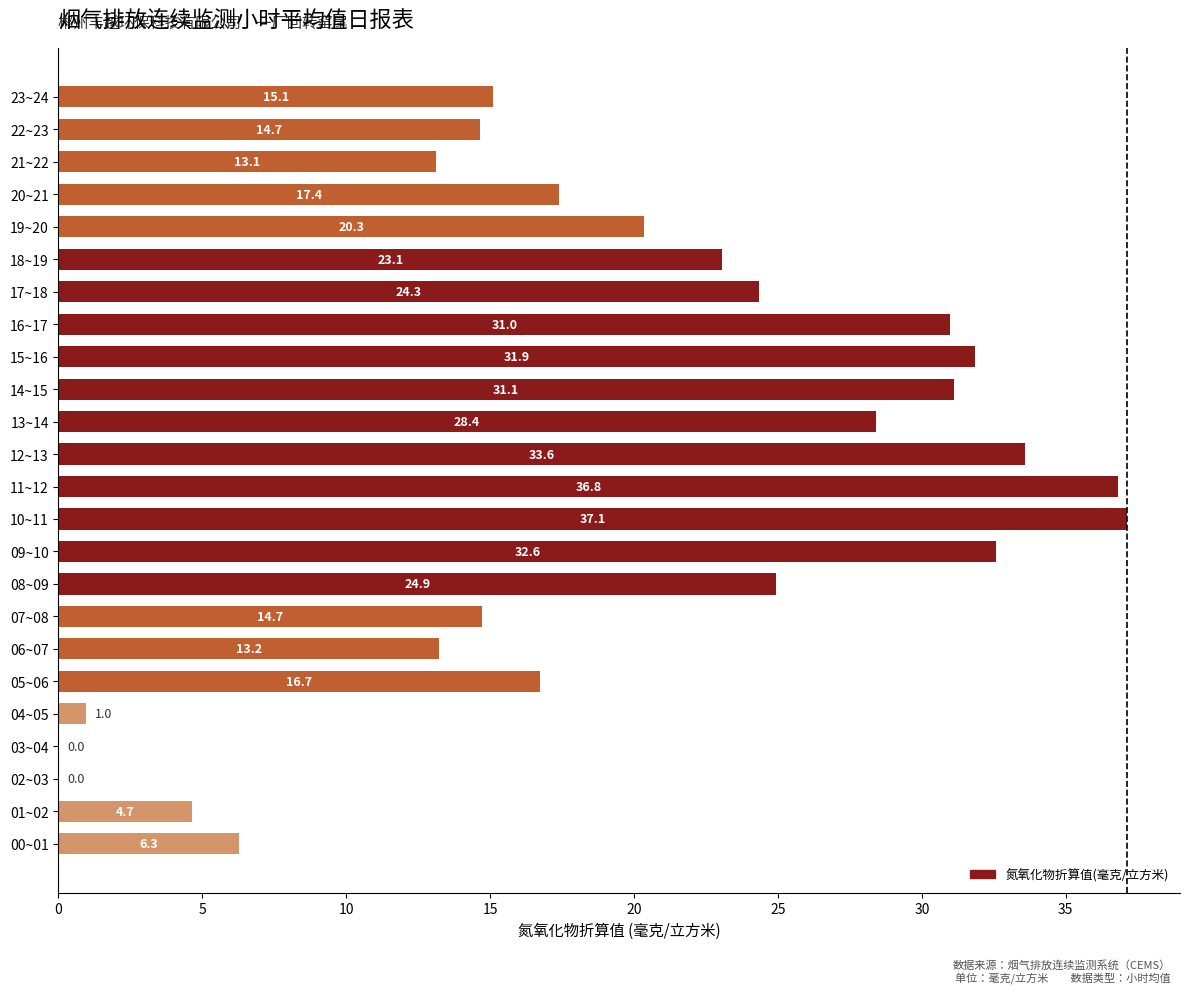

Reading bottom to top, what are all the values shown in this chart?

00~01=6.3	01~02=4.7	02~03=0.0	03~04=0.0	04~05=1.0	05~06=16.7	06~07=13.2	07~08=14.7	08~09=24.9	09~10=32.6	10~11=37.1	11~12=36.8	12~13=33.6	13~14=28.4	14~15=31.1	15~16=31.9	16~17=31.0	17~18=24.3	18~19=23.1	19~20=20.3	20~21=17.4	21~22=13.1	22~23=14.7	23~24=15.1